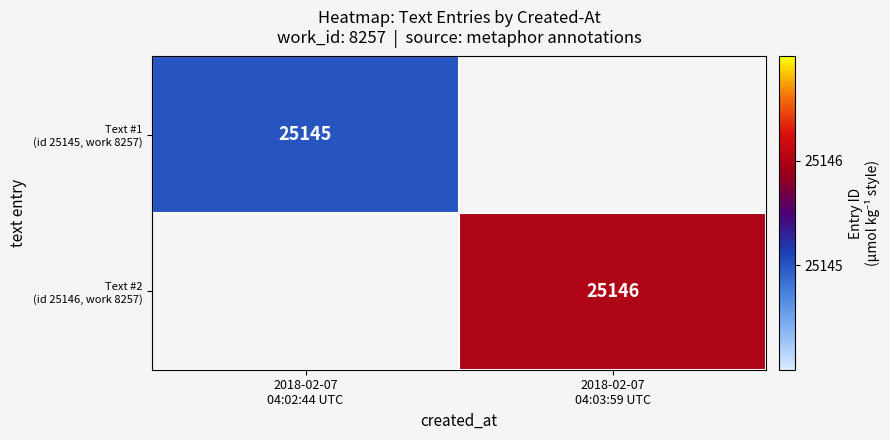

At which label does Text #2 (id 25146, work 8257) reach its minimum?

2018-02-07 04:02:44 UTC